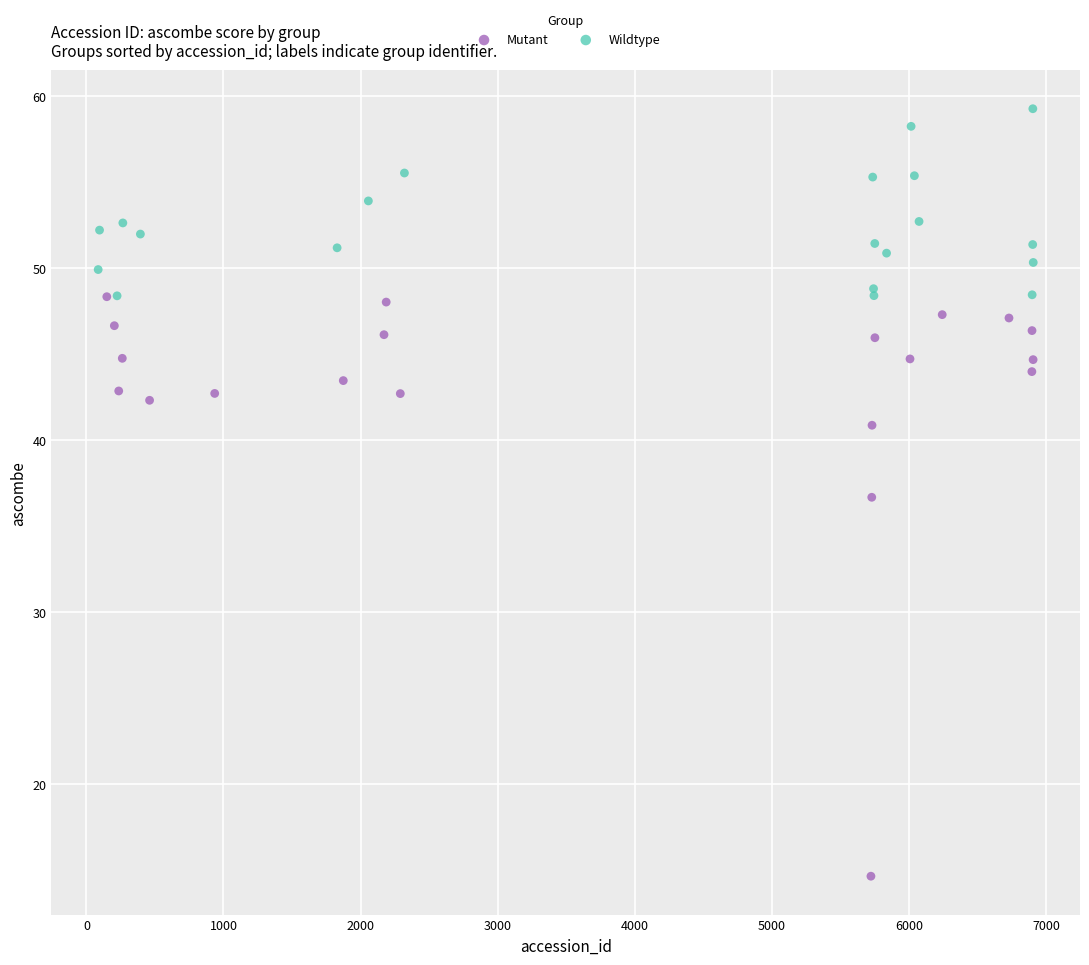

Which series reaches the minimum Y coordinate?

Mutant